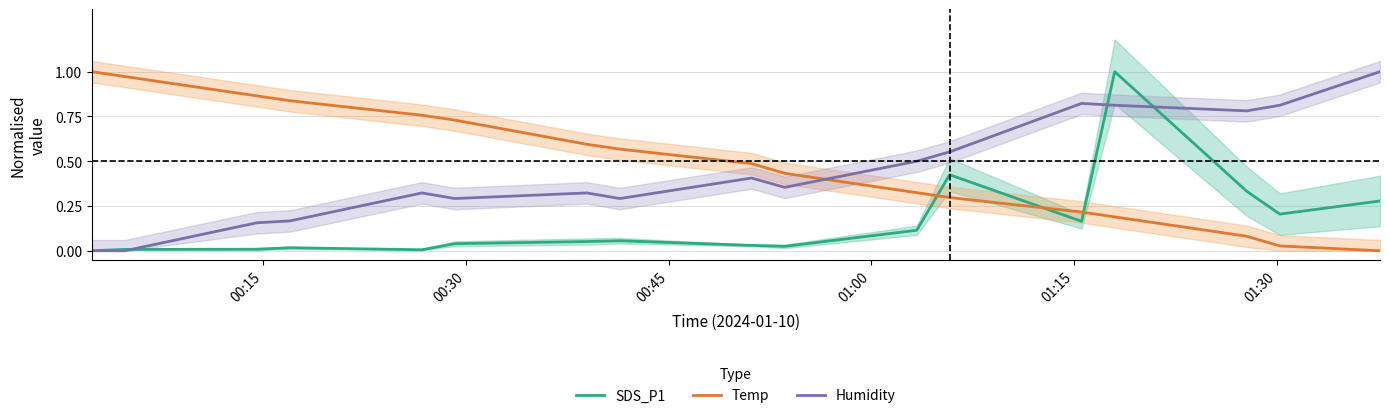

How many times do Temp and Humidity cross each other?

1